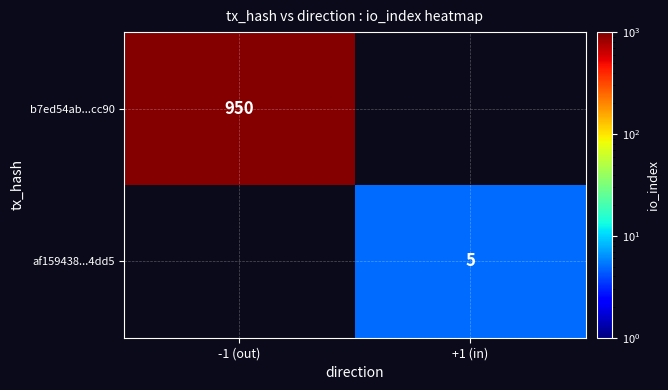

The b7ed54ab...cc90 series shows 191 at -1 (out). True or false?

False